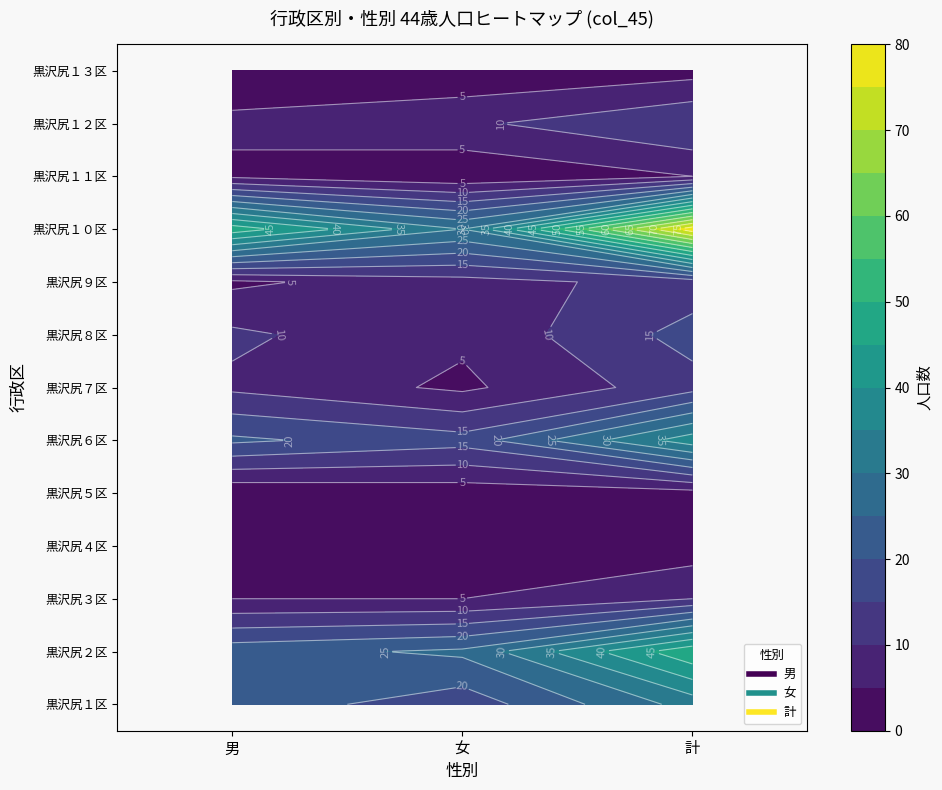

Count the number of categories in the chart.

3